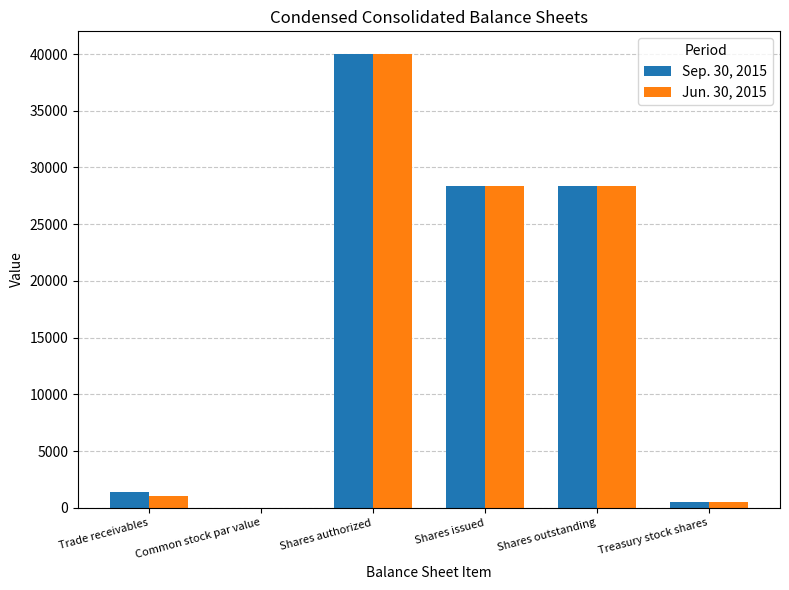

Is the value of Sep. 30, 2015 at Common stock par value greater than the value of Jun. 30, 2015 at Shares outstanding?

No